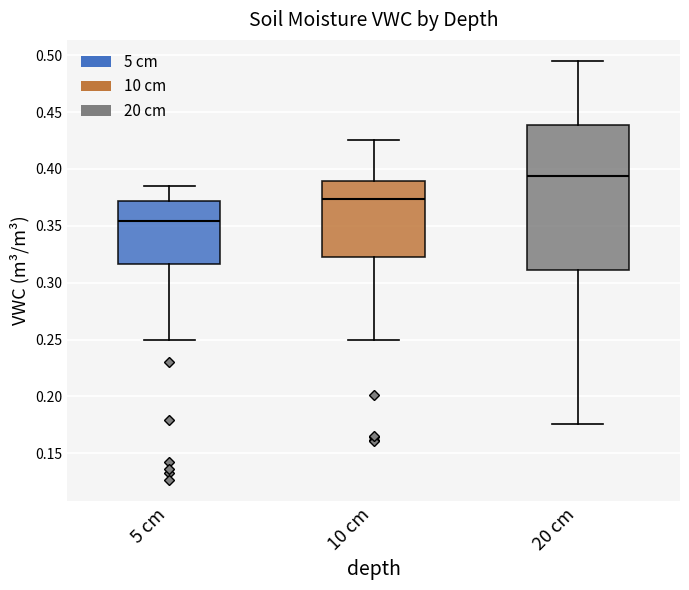

Reading left to right, read every box against the y-axis: the position of its median line, the range the box covers, and the ends of its whiskers. The values are not printed on the chart, so give them approximately, as read against the axis.

5 cm: median 0.355, box 0.315 to 0.370, whiskers 0.250 to 0.385
10 cm: median 0.375, box 0.325 to 0.390, whiskers 0.250 to 0.425
20 cm: median 0.395, box 0.310 to 0.440, whiskers 0.175 to 0.495